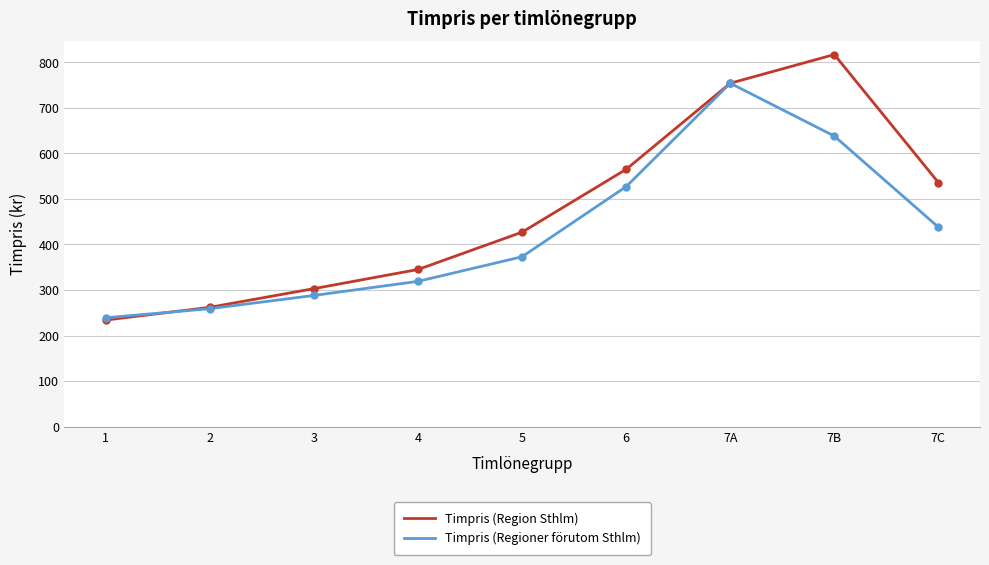

Which series has the widest spread of values?

Timpris (Region Sthlm)